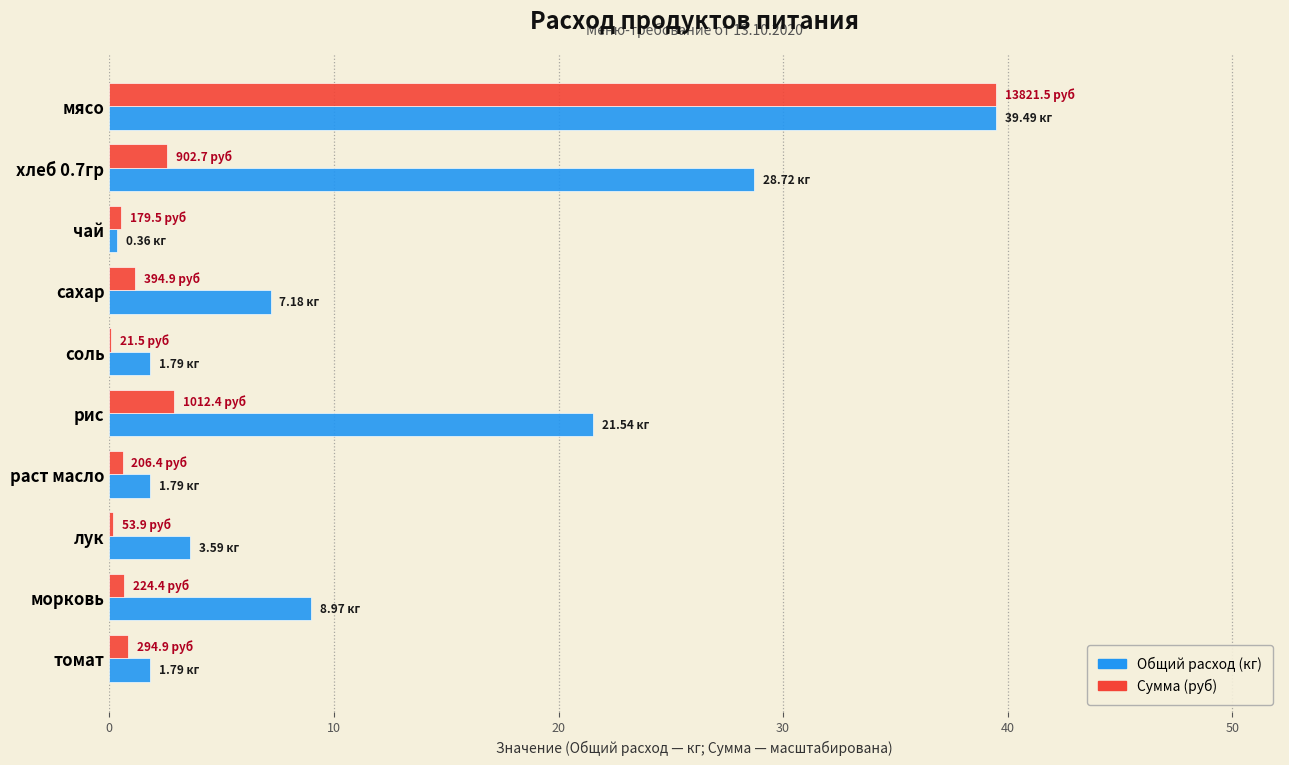

At which category is the sum across all series the highest?

мясо